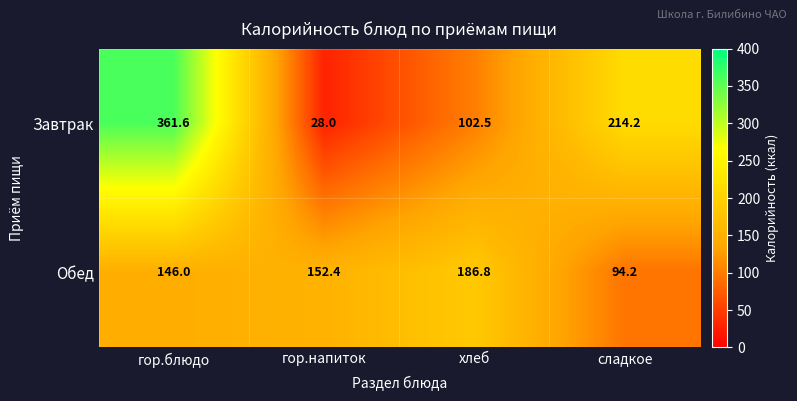

What is the difference between the highest and lowest values at гор.напиток?

124.4